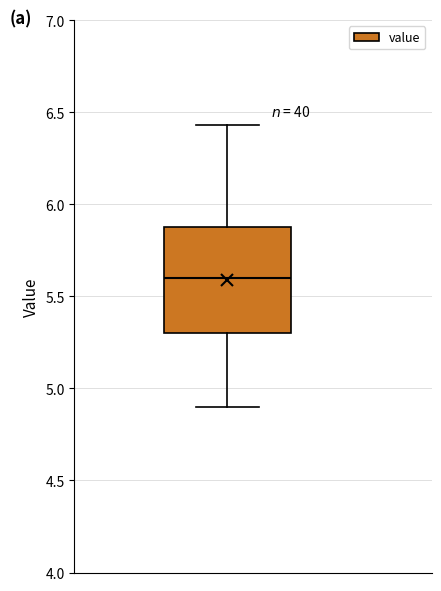

Transcribe this box plot: give where the median line is, the range the box spans, and where the two whiskers end, as read against the y-axis. The values are not printed on the chart, so give them approximately, as read against the axis.

median 5.60, box 5.30 to 5.90, whiskers 4.90 to 6.45